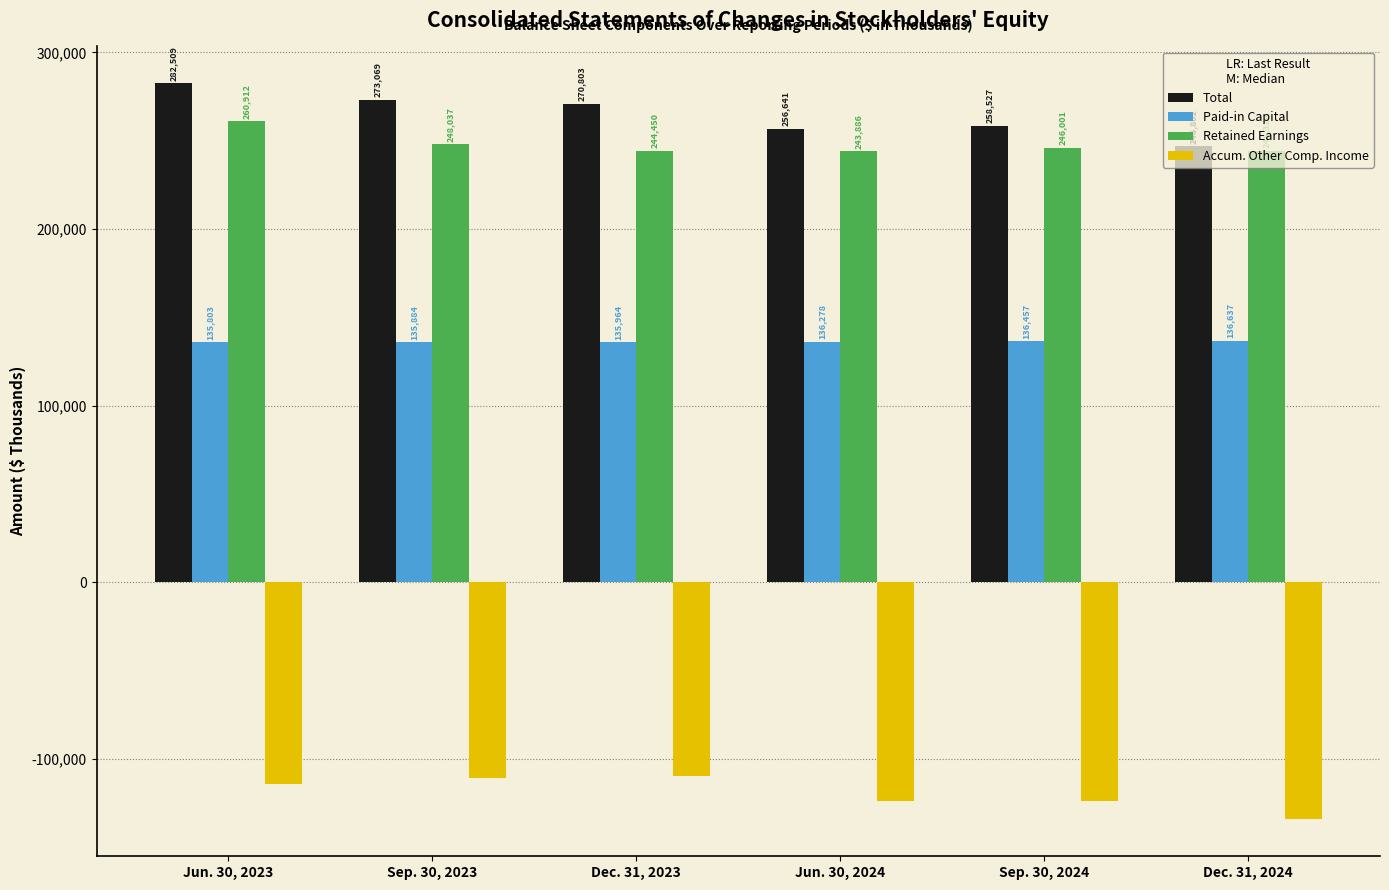

What is the maximum value shown in the chart?

282509